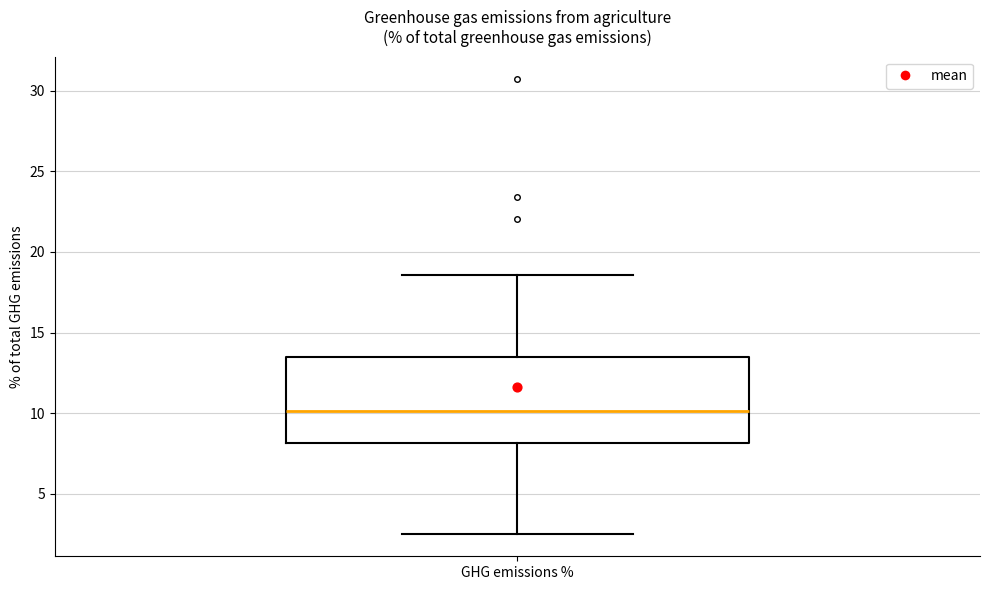

Transcribe this box plot: give where the median line is, the range the box spans, and where the two whiskers end, as read against the y-axis. The values are not printed on the chart, so give them approximately, as read against the axis.

median 10.0, box 8.0 to 13.5, whiskers 2.5 to 18.5